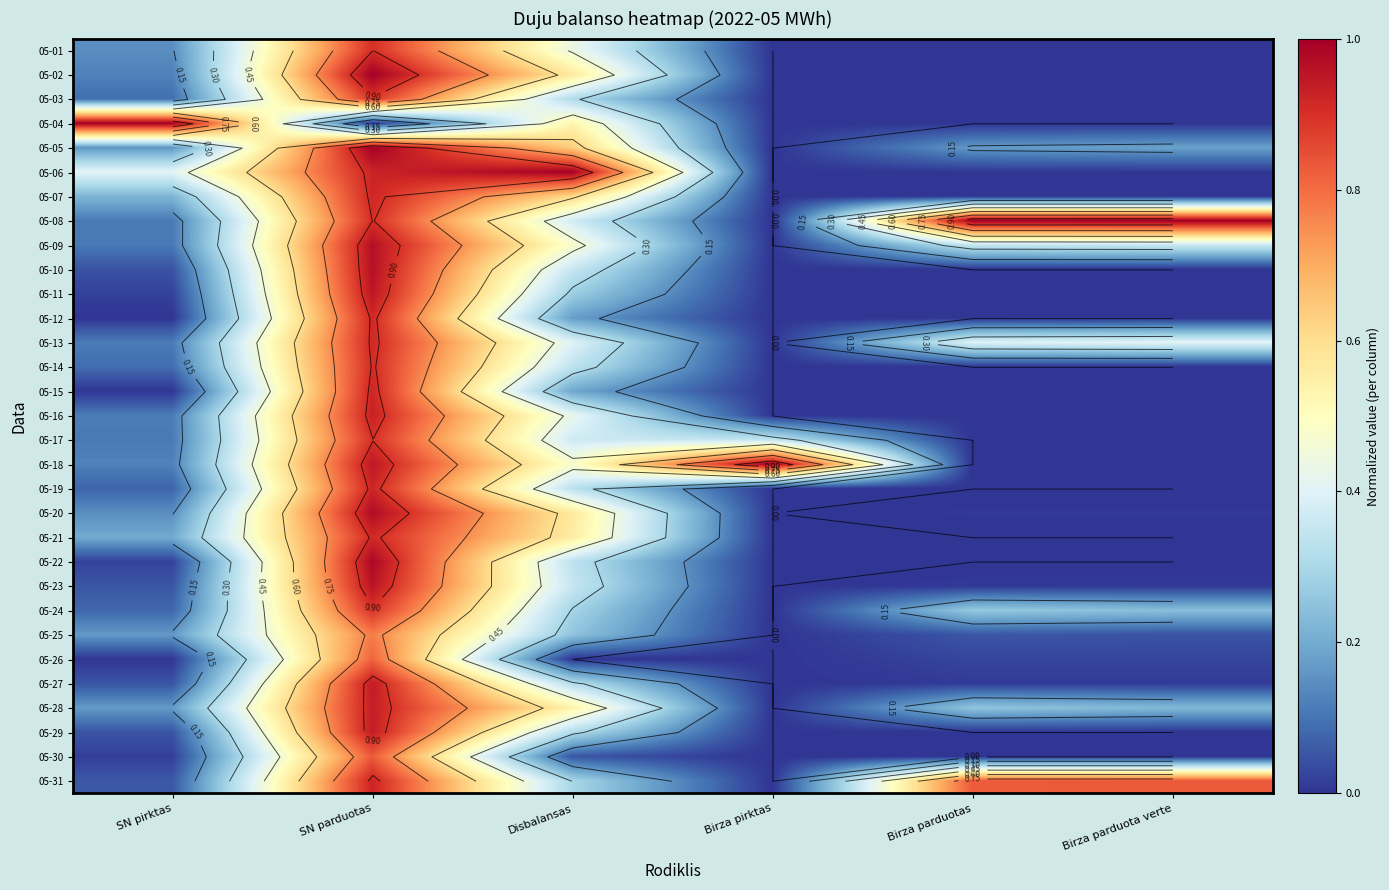

The value of 05-27 at SN pirktas is 0.0. True or false?

True